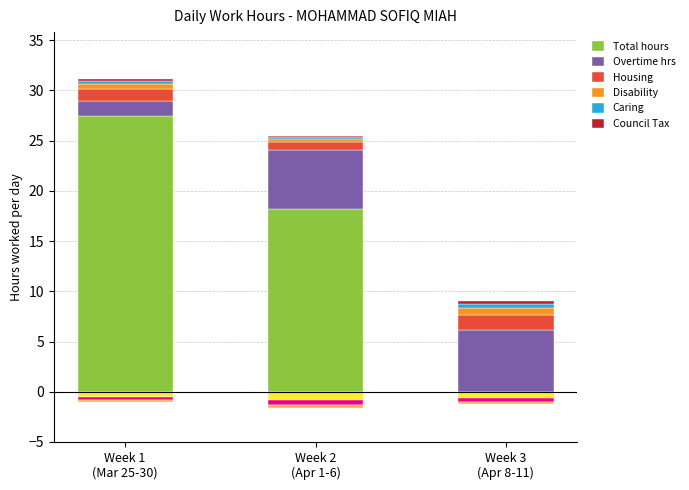

Which series has the widest spread of values?

Total hours